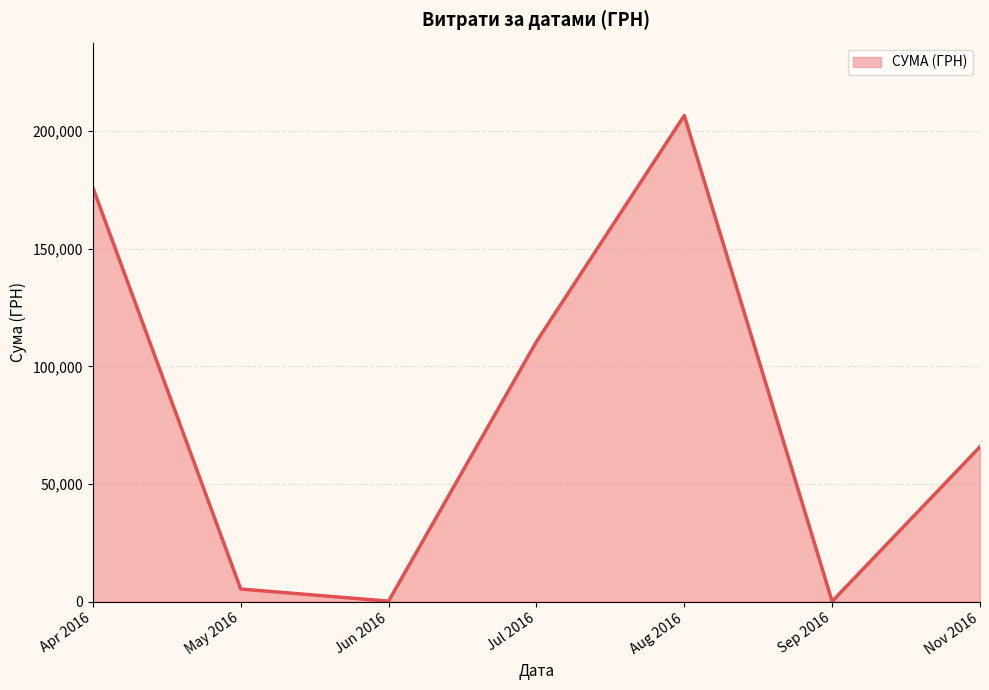

What is the average value?

80634.9